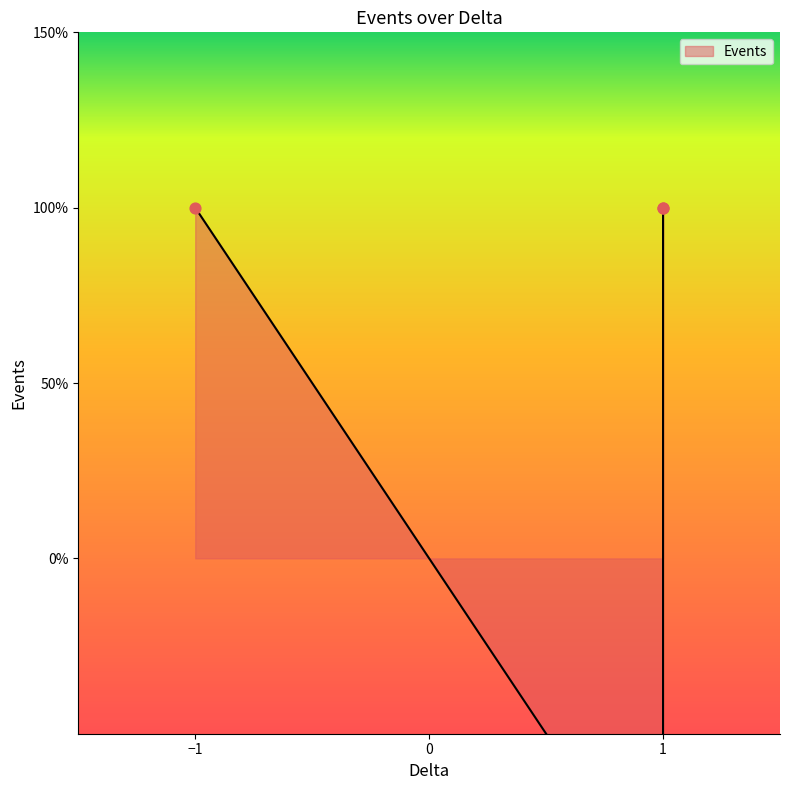

What is the ratio of the value at 1 to the value at -1?

1.0